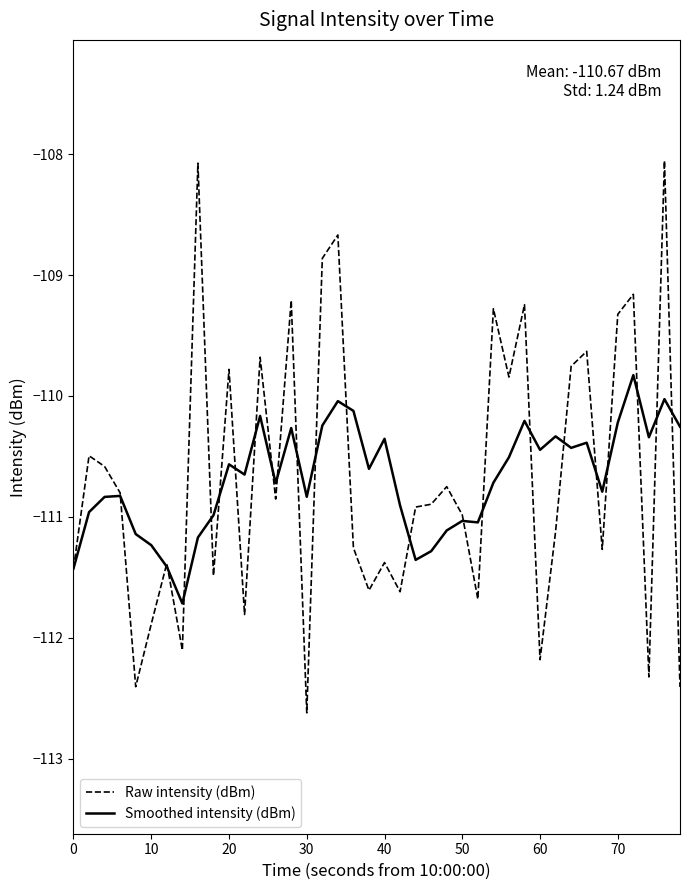

Which series has the widest spread of values?

Raw intensity (dBm)